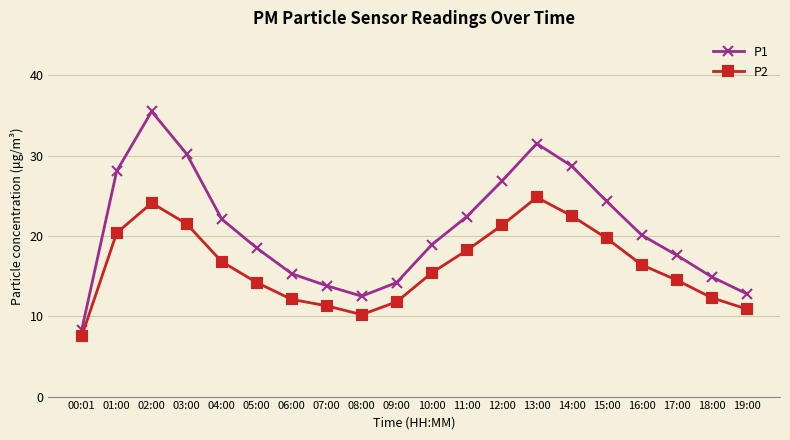

Reading left to right, list all the values displayed in this chart.

P1: 8.3	28.1	35.5	30.2	22.1	18.5	15.3	13.8	12.5	14.2	18.9	22.4	26.8	31.5	28.7	24.3	20.1	17.6	14.9	12.8
P2: 7.5	20.4	24.1	21.5	16.8	14.2	12.1	11.3	10.2	11.8	15.4	18.2	21.3	24.8	22.5	19.7	16.4	14.5	12.3	10.9